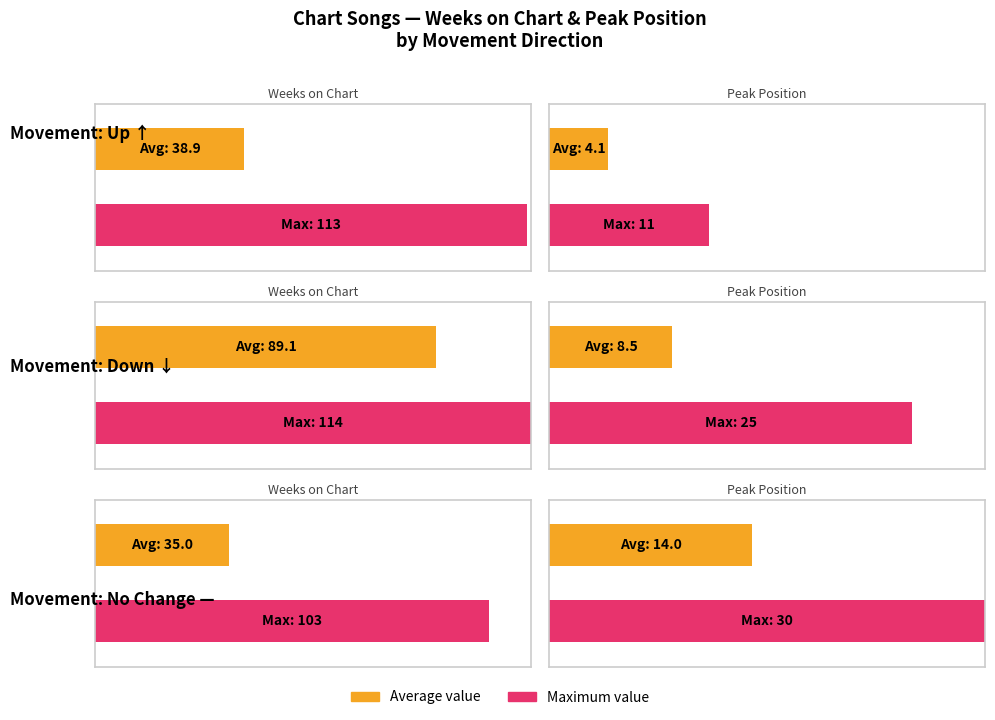

Is it true that Average Peak Position equals 15.6 at 2?

False